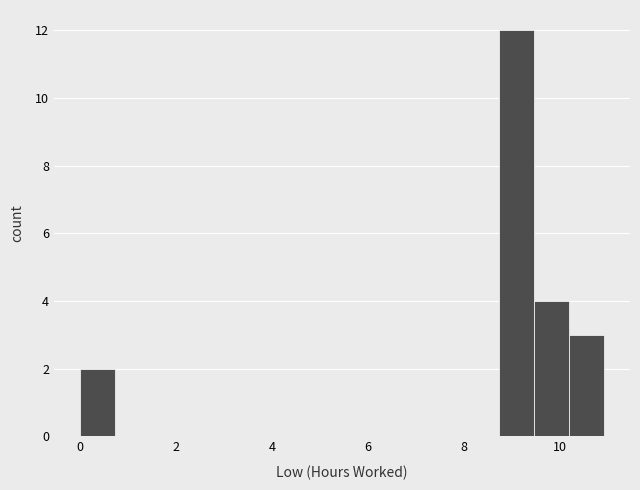

Around what value on the x-axis is the tallest bar? Give the approximate position of its centre, as read against the axis.

9.2